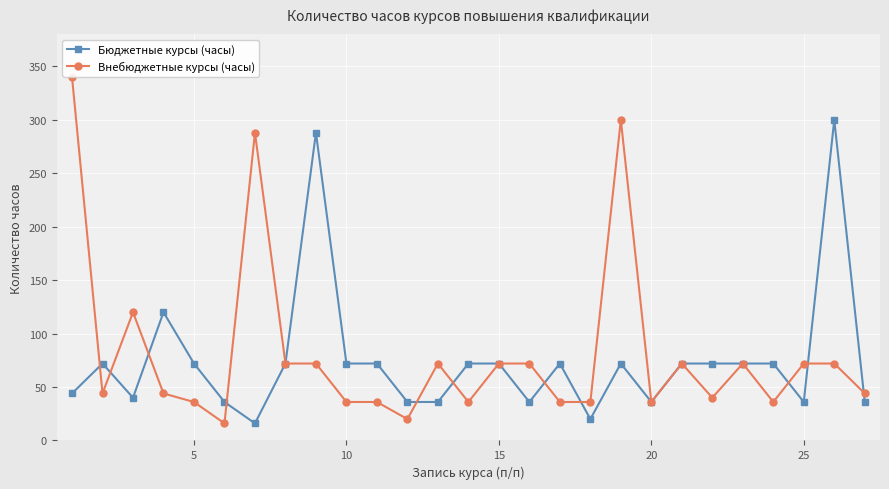

Which series has the widest spread of values?

Внебюджетные курсы (часы)